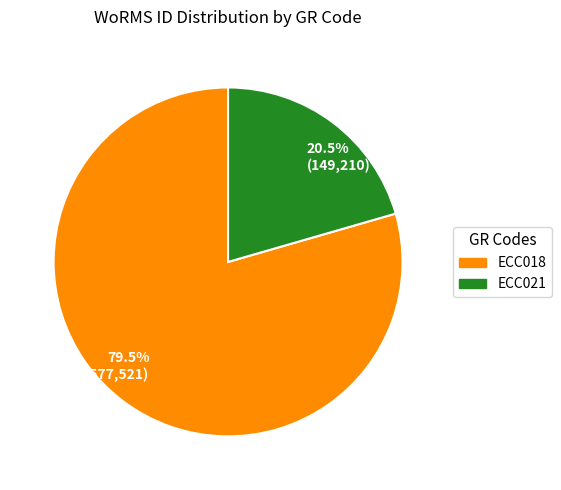

What is the ratio of the value at 20.5% (149,210) to the value at 79.5% (577,521)?

0.3